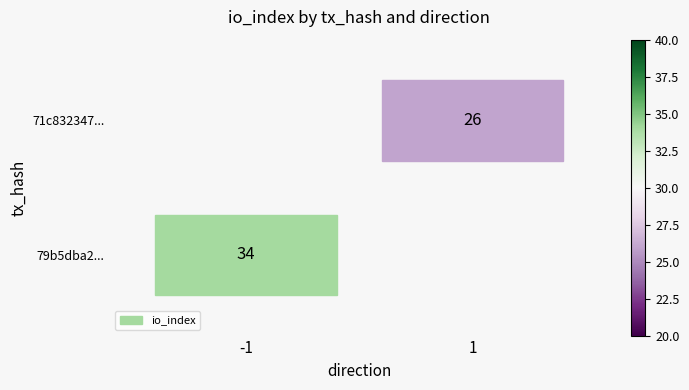

The value of 79b5dba2949c2e09f6426ea5c902ade96640f1d at direction is -1. True or false?

False